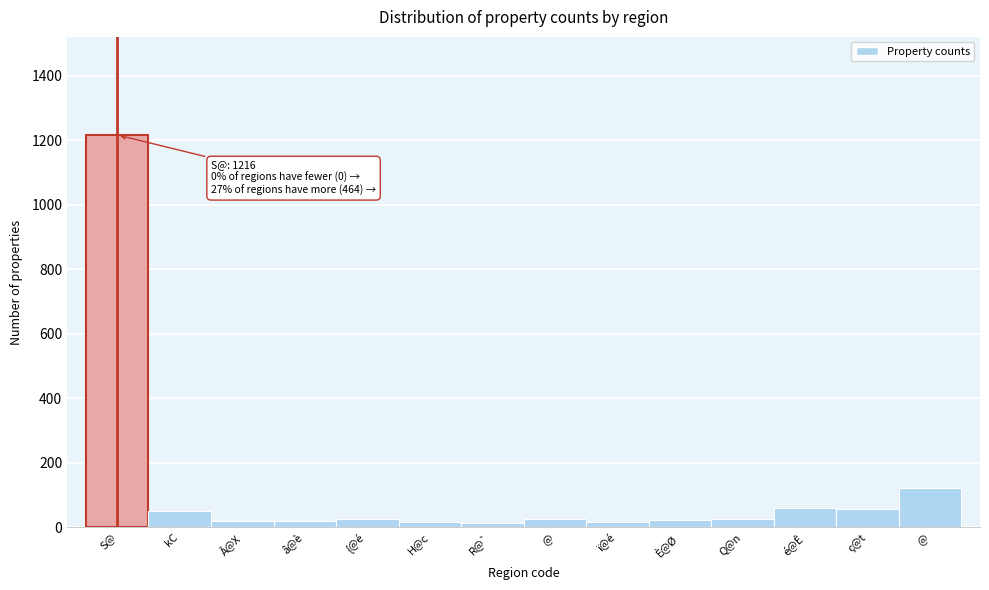

How many bars are there in total?

14